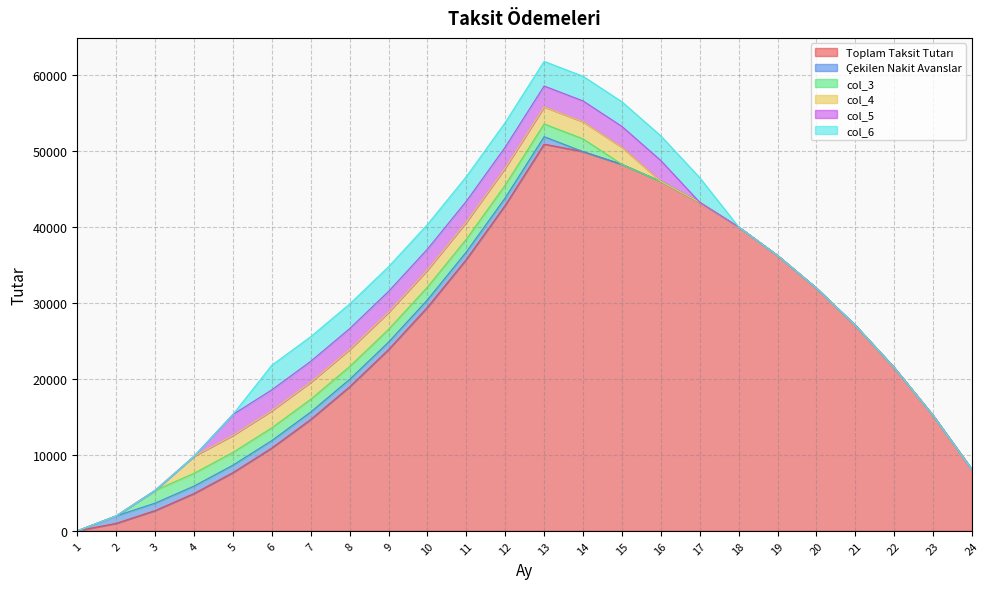

Rank the series at 6 from lowest to highest value.

Çekilen Nakit Avanslar, col_3, col_4, col_5, col_6, Toplam Taksit Tutarı